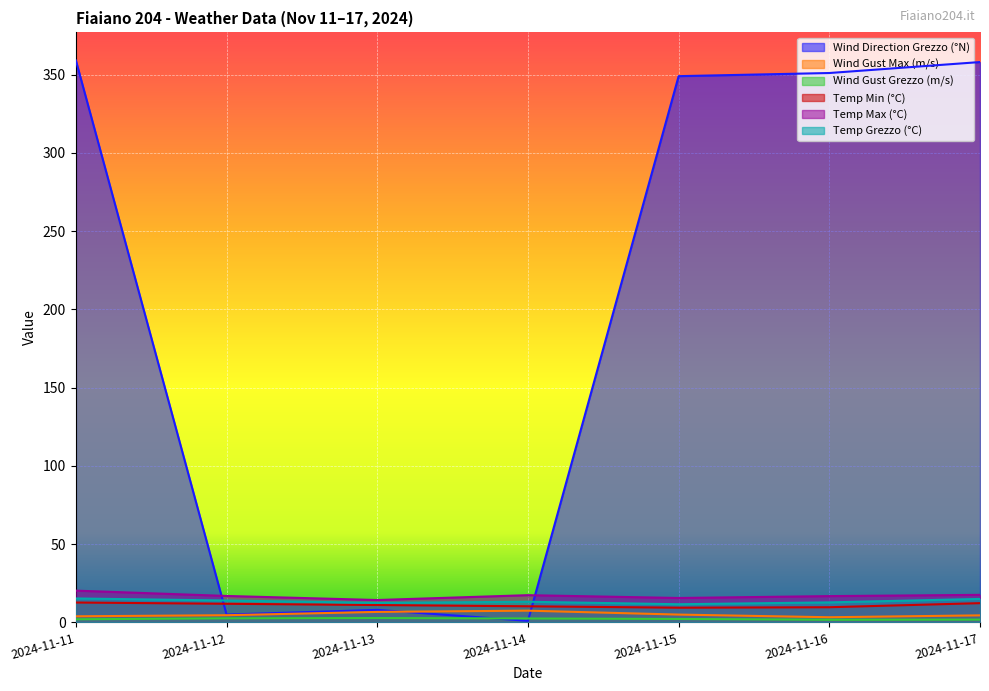

Reading right to left, what are all the values shown in this chart?

Wind Direction Grezzo (°N): 358.0	351.0	349.0	1.0	8.0	5.0	359.0
Wind Gust Max (m/s): 4.5	3.3	5.0	7.5	6.7	4.6	3.9
Wind Gust Grezzo (m/s): 1.8	1.7	2.2	2.5	2.8	2.6	2.0
Temp Min (°C): 12.3	9.7	9.4	10.3	11.1	11.9	12.7
Temp Max (°C): 17.6	16.8	15.6	17.4	14.3	16.9	20.3
Temp Grezzo (°C): 15.0	12.8	11.6	13.2	12.5	14.0	15.3